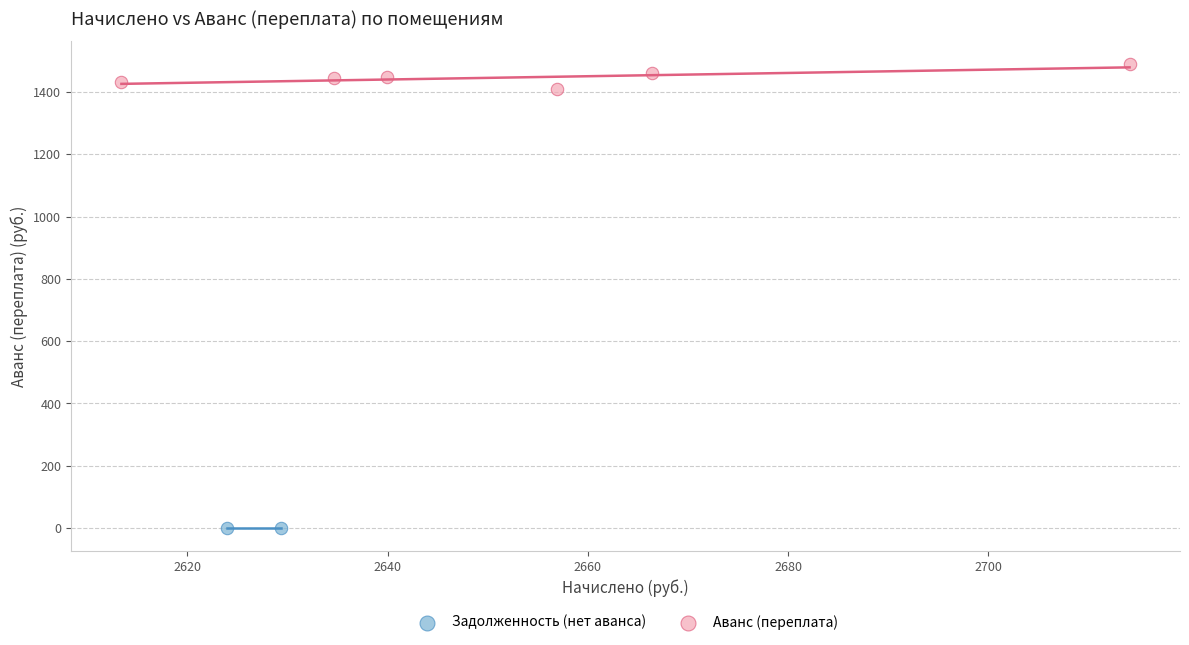

What are all the series names shown in the legend?

Задолженность (нет аванса), Аванс (переплата)